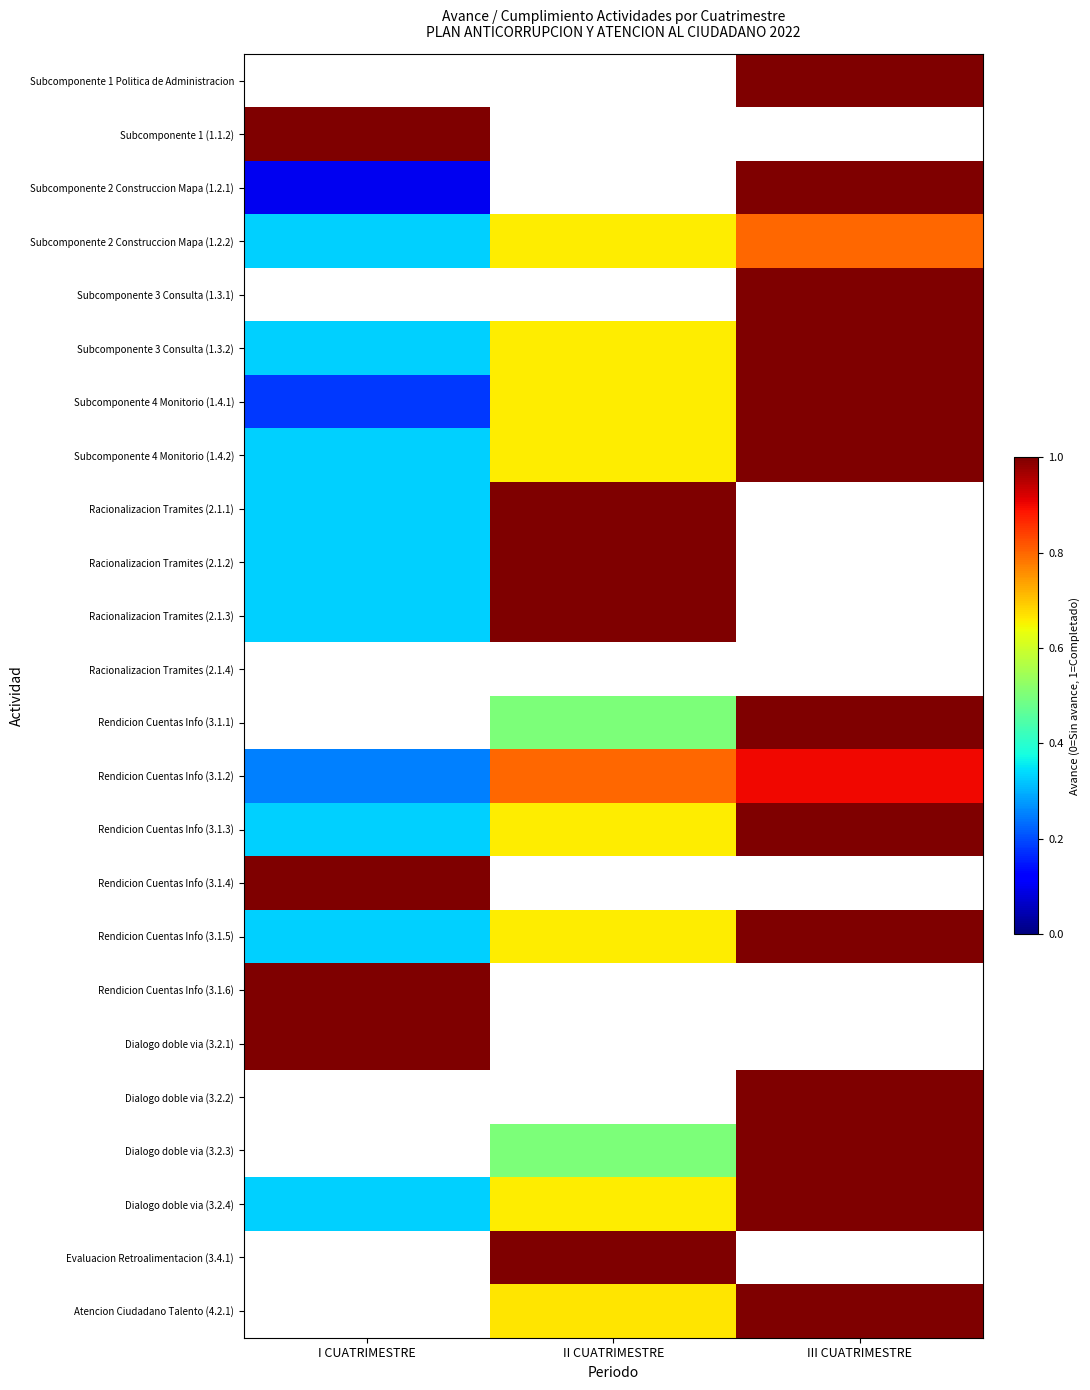

True or false: Rendicion Cuentas Info (3.1.2) has a value of 0.3 at III CUATRIMESTRE.

False